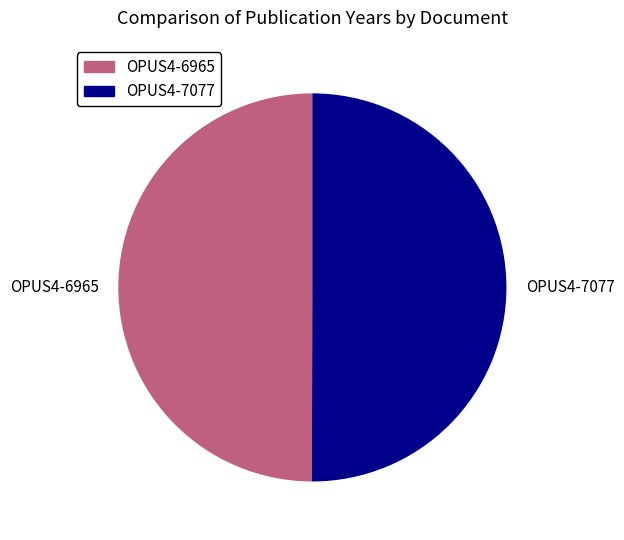

Do OPUS4-6965 and OPUS4-7077 together represent more than half of the pie?

Yes